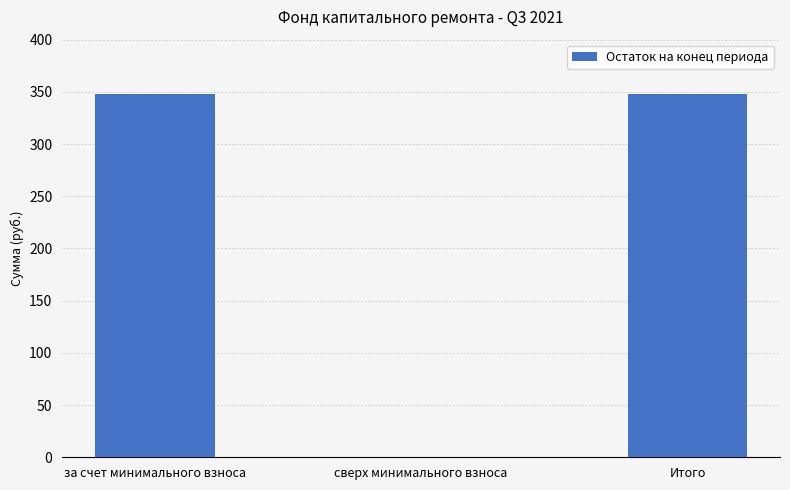

Reading left to right, extract all data points from this chart.

за счет минимального взноса=347.9	сверх минимального взноса=0.0	Итого=347.9